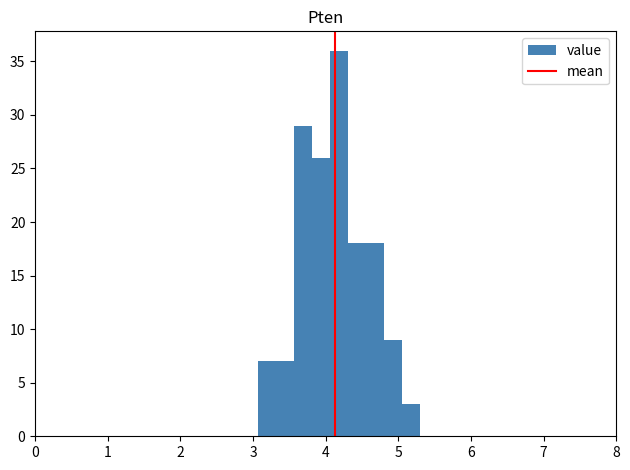

Around what value on the x-axis is the tallest bar? Give the approximate position of its centre, as read against the axis.

4.2